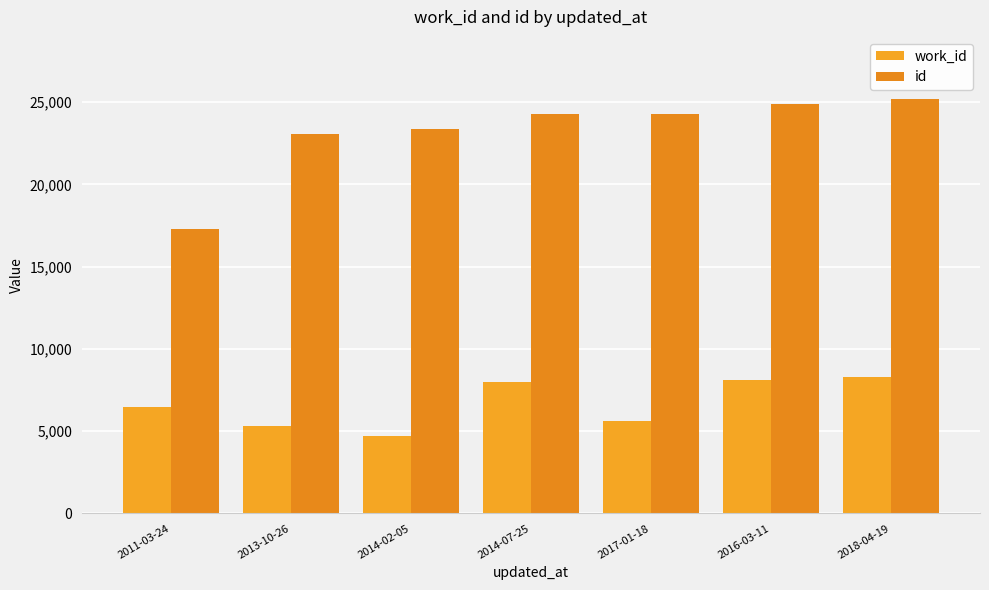

Which series has the widest spread of values?

id